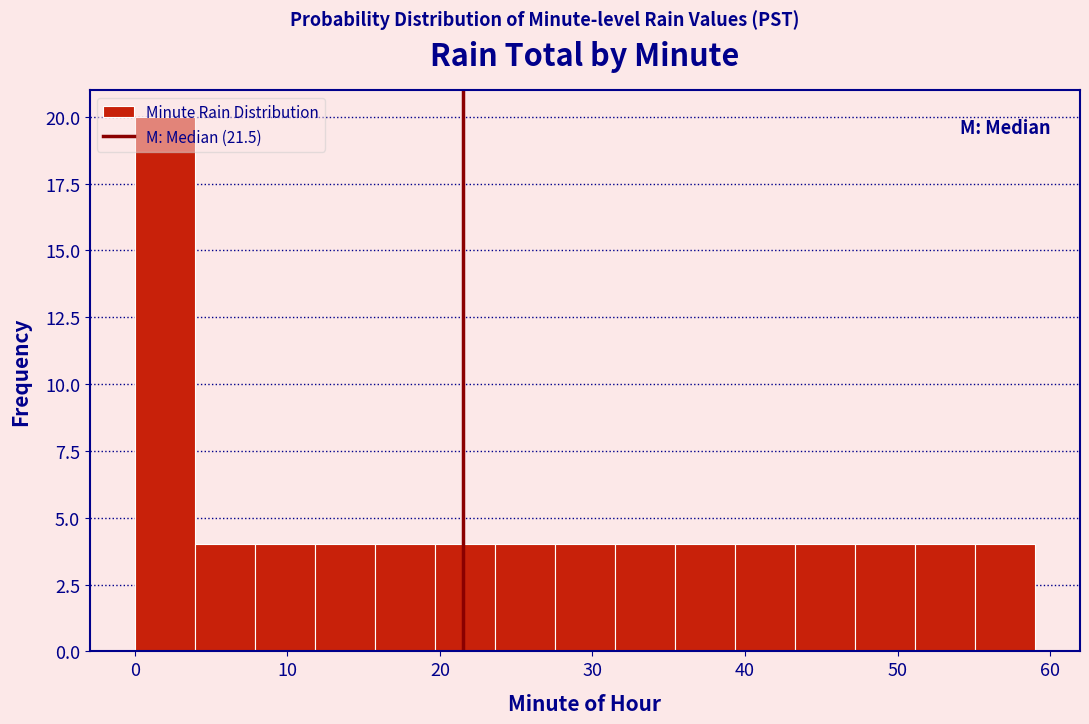

Read against the x-axis, roughly where is the centre of the tallest bar?

2